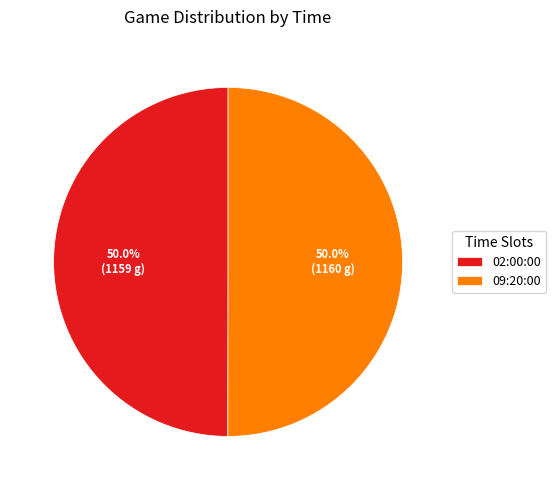

What portion of the pie excludes 09:20:00?

50.0%